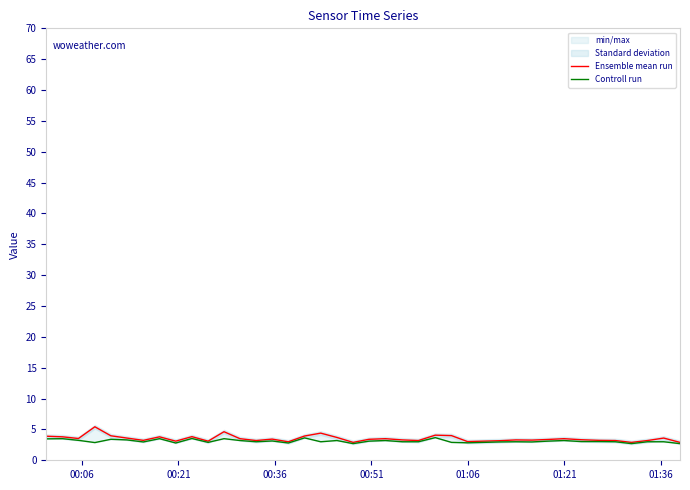

True or false: Ensemble mean run and Controll run cross at least once.

False